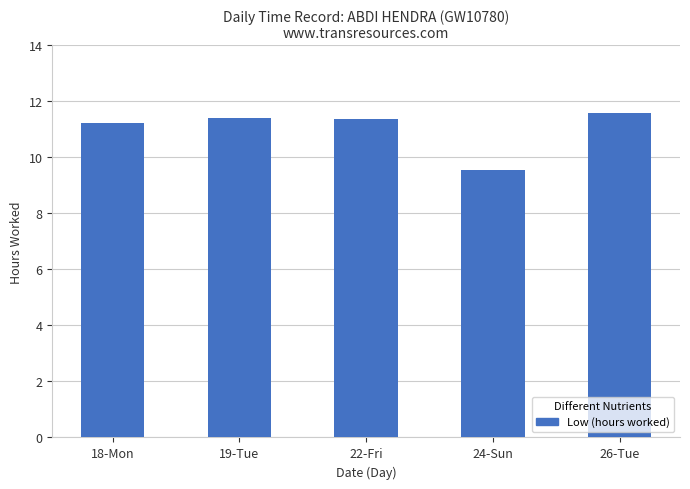

What value does the data have at 22-Fri?

11.4